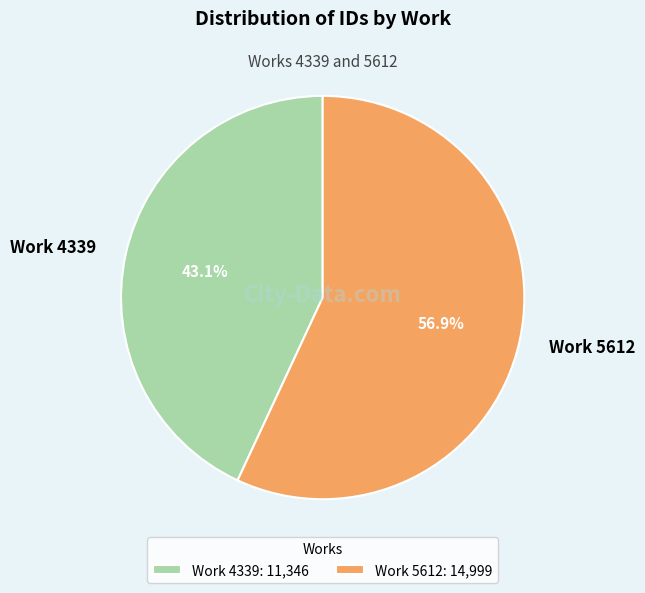

True or false: Work 4339 accounts for 43% of the total.

True